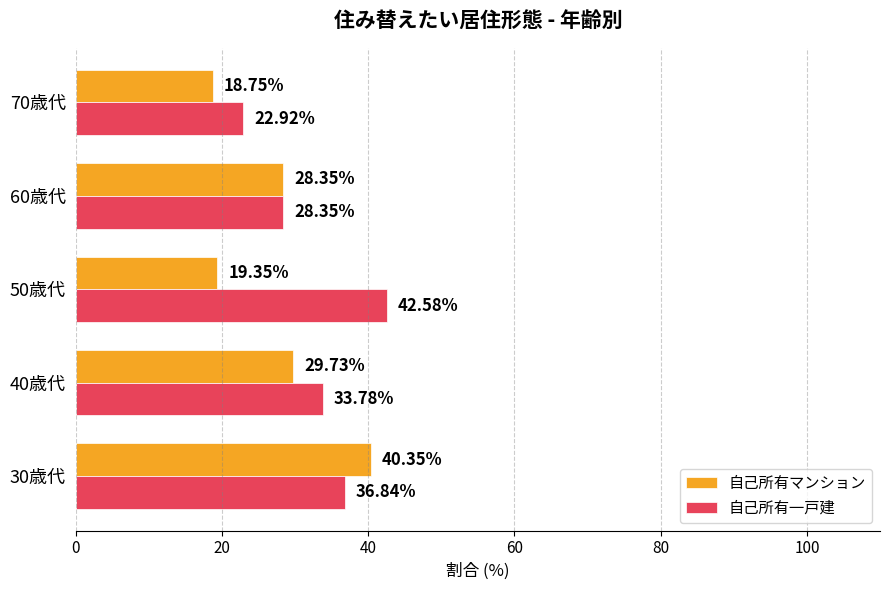

Rank the categories by 自己所有マンション value from highest to lowest.

30歳代, 40歳代, 60歳代, 50歳代, 70歳代